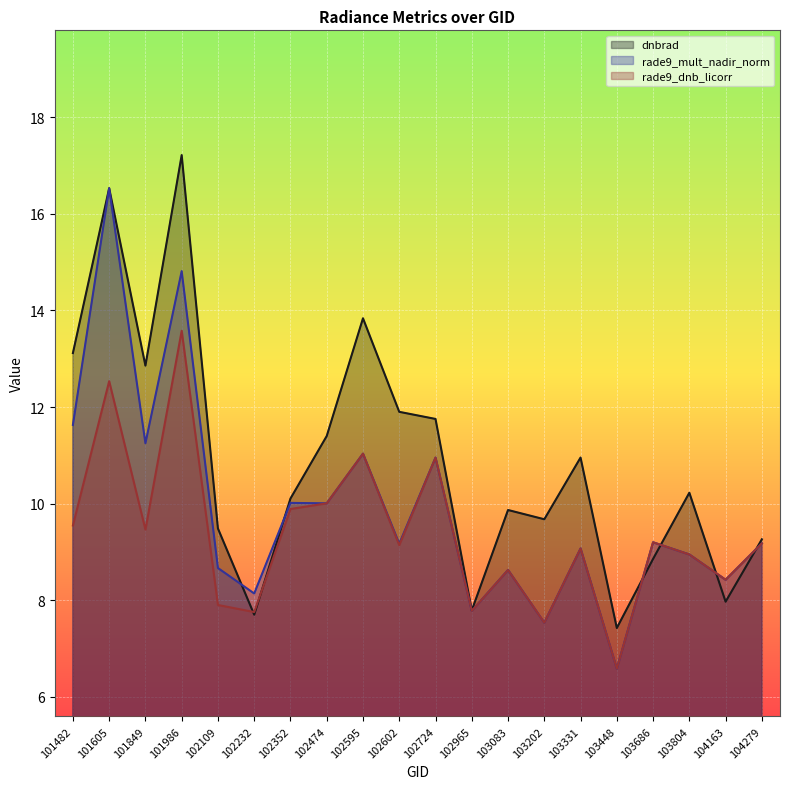

True or false: rade9_mult_nadir_norm and rade9_dnb_licorr cross at least once.

False